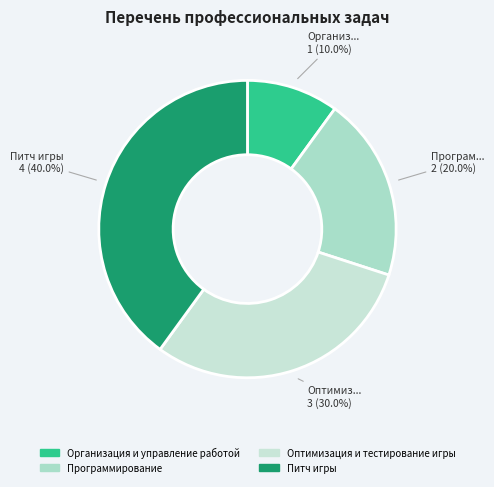

Is it true that Программирование is 15% of the pie?

False